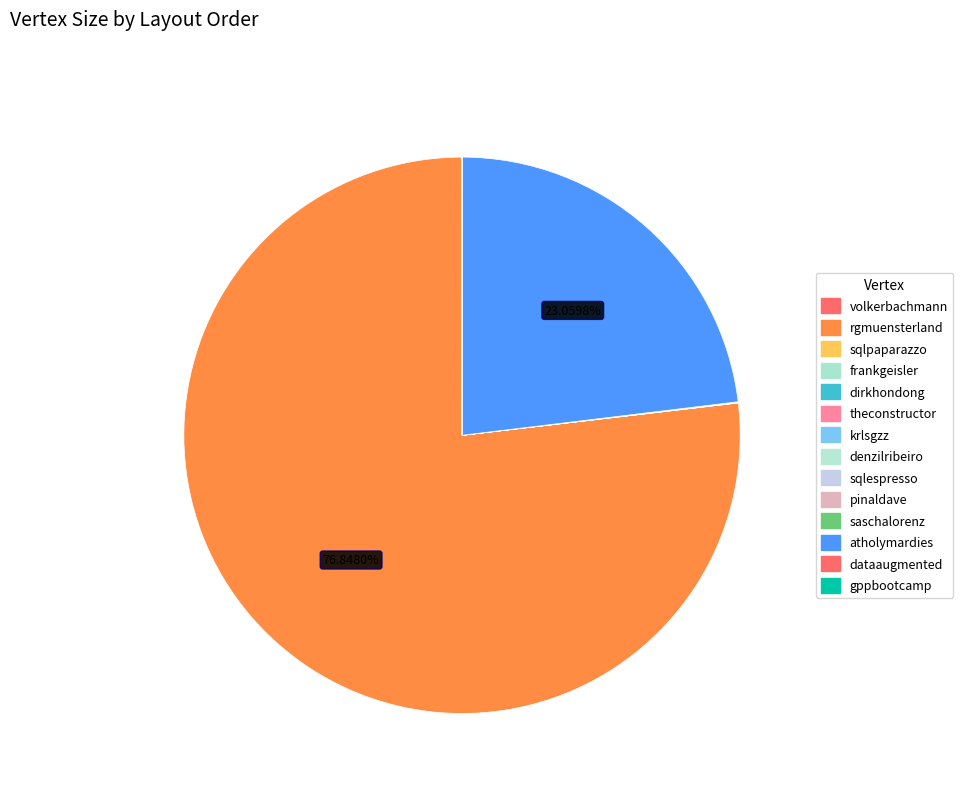

Is it true that dirkhondong is 0% of the pie?

True